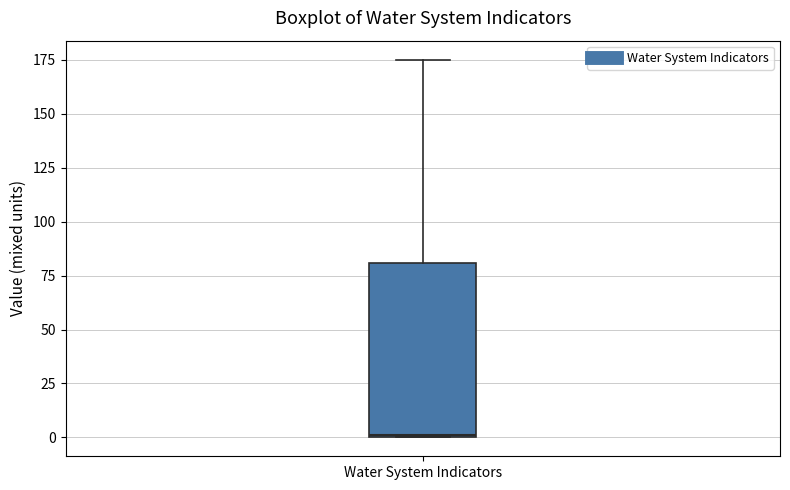

Read this box plot against the y-axis: the position of the median line, the range covered by the box, and the ends of both whiskers. The values are not printed on the chart, so give them approximately, as read against the axis.

median 0, box 0 to 80, whiskers 0 to 175